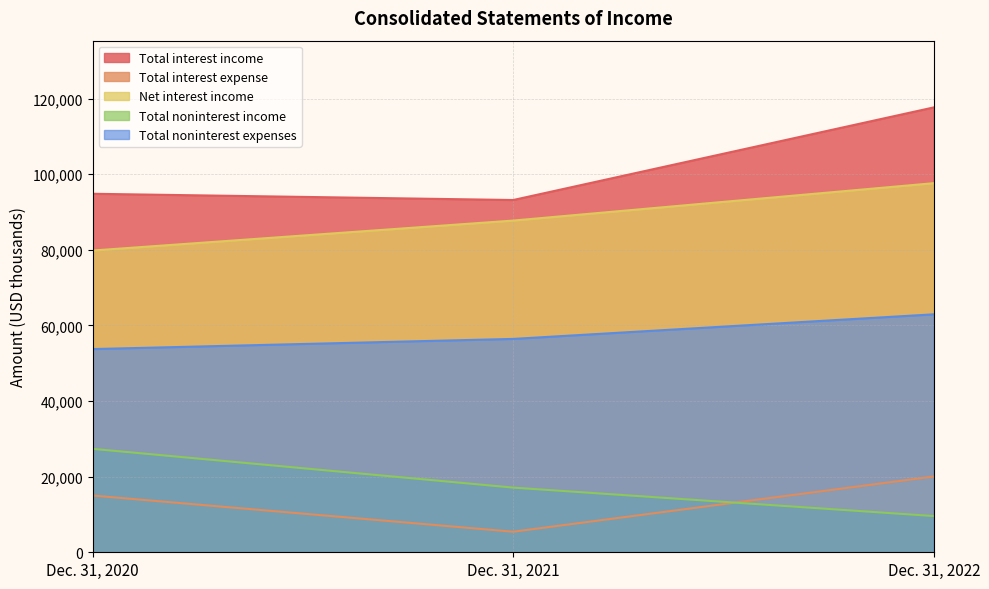

Count the number of categories in the chart.

3